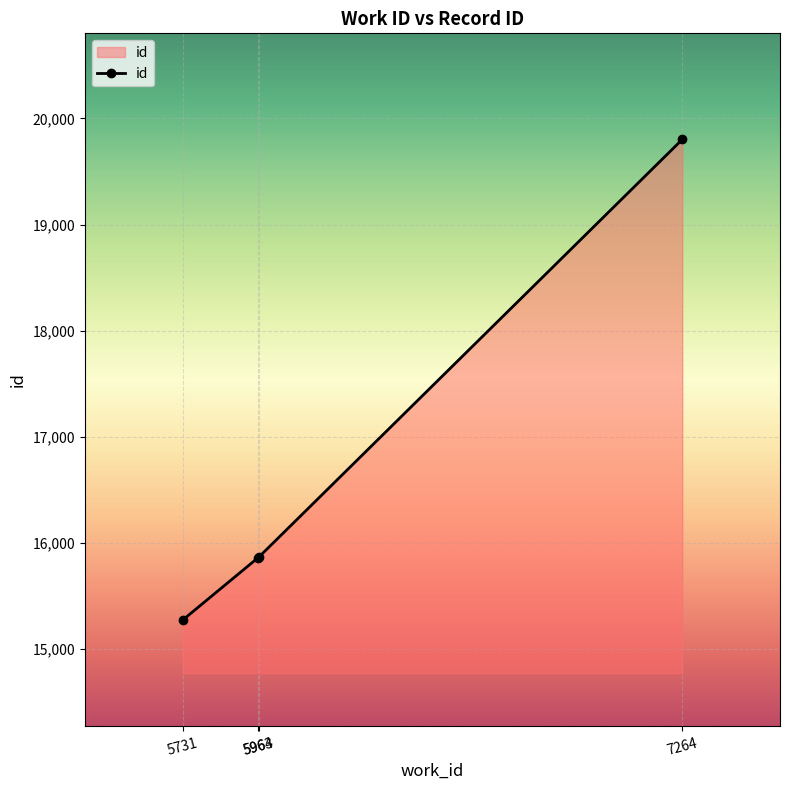

What is the value of the 3rd point from the left?

15865